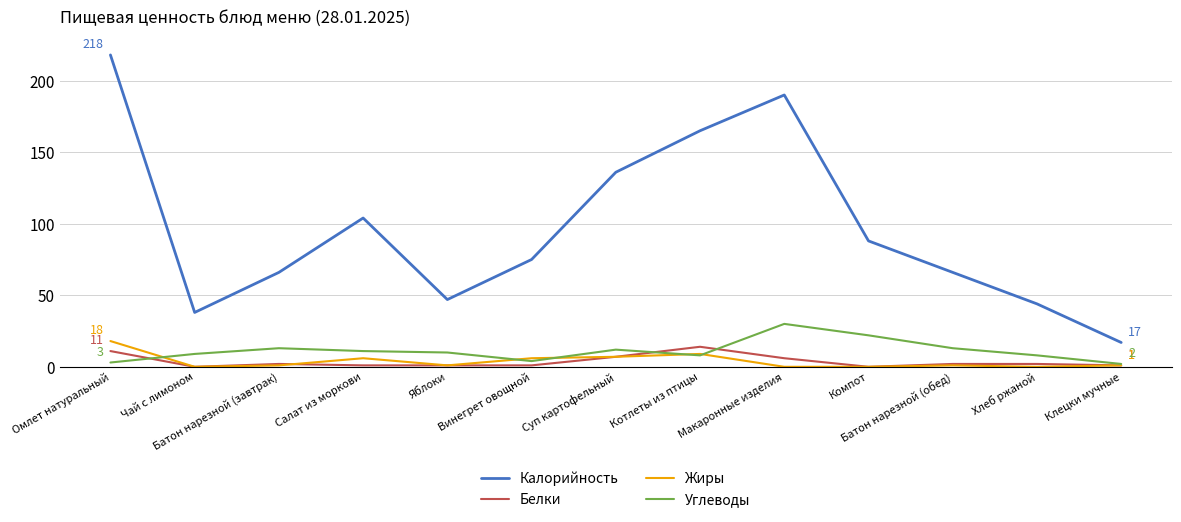

Which series has the widest spread of values?

Калорийность